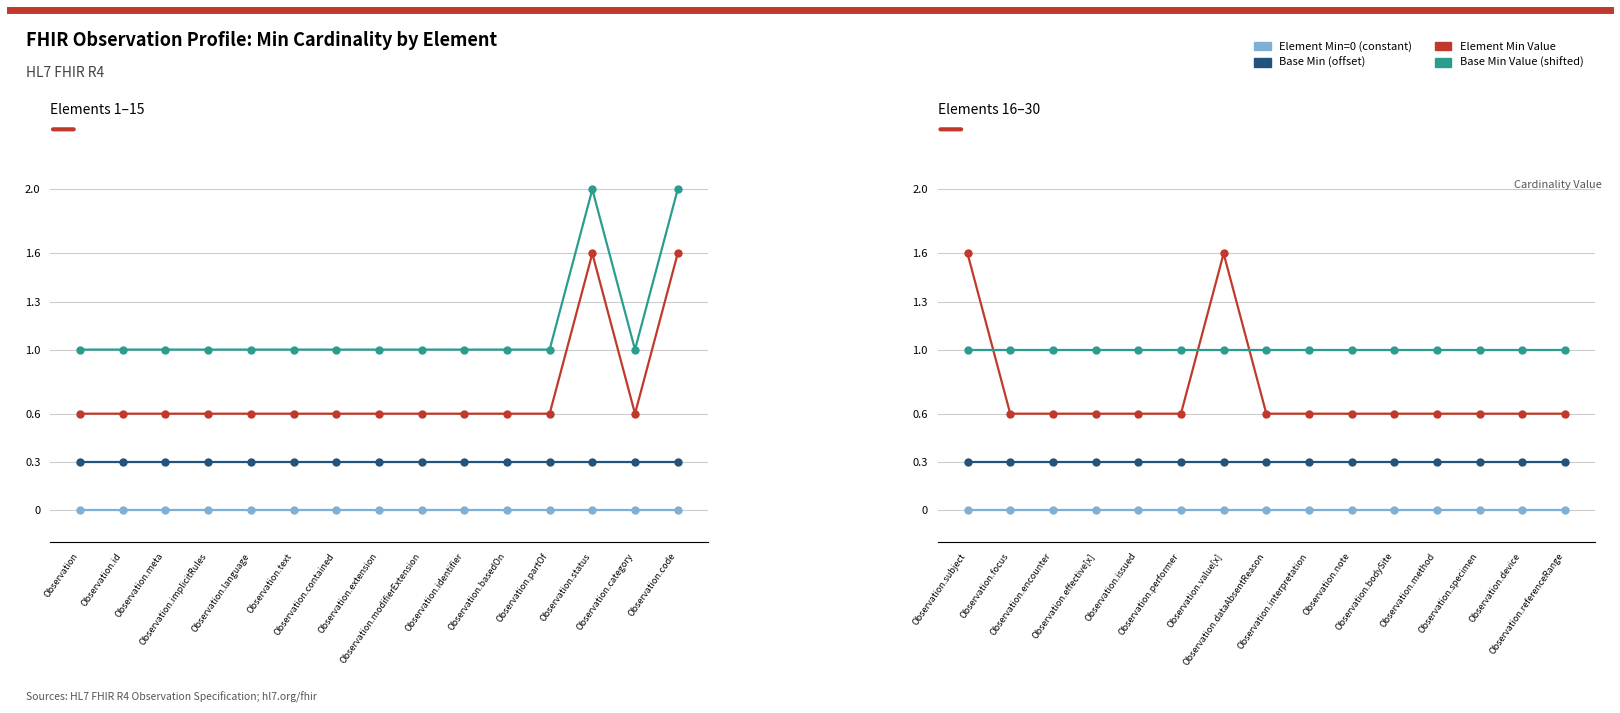

True or false: Element Min=0 (constant) has a value of 0.0 at Observation.specimen.

True